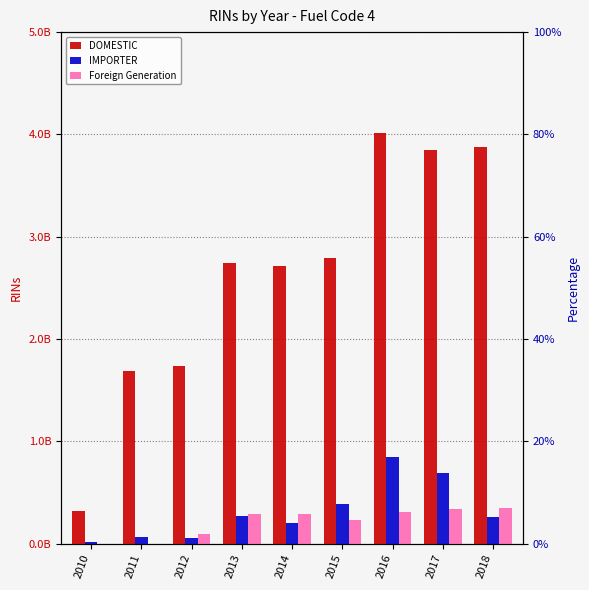

At how many categories does at least one series exceed 2947872969?

3